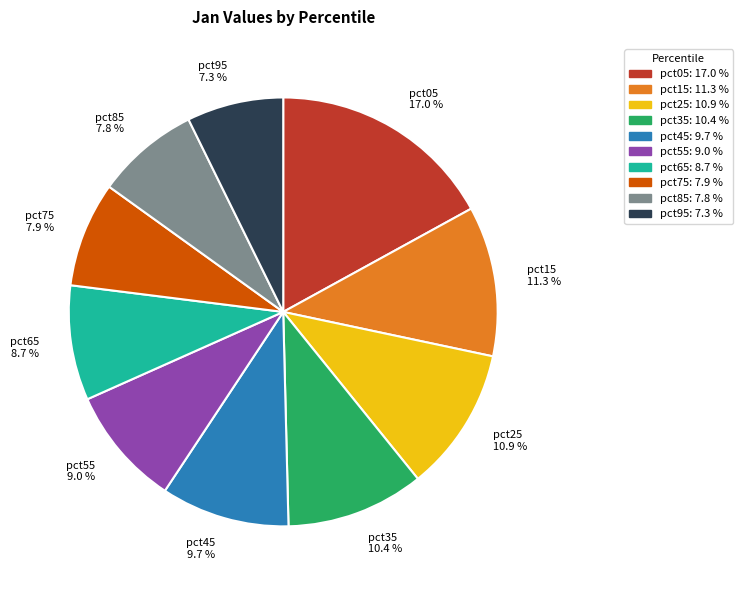

Which slice is the largest?

pct05